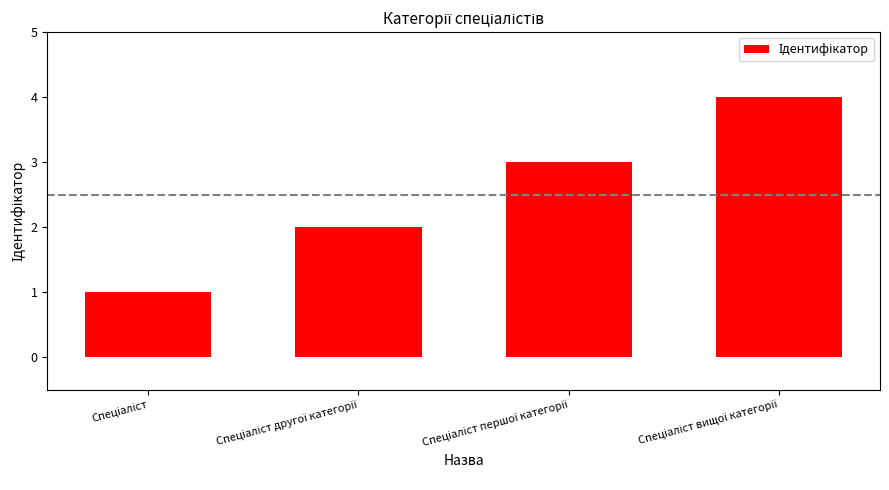

What is the greatest value displayed?

4